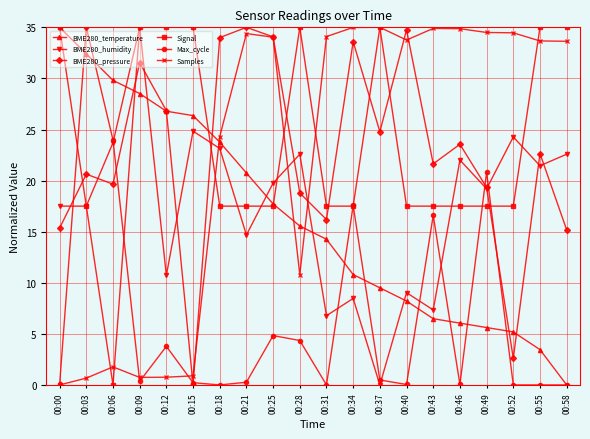

Is it true that Signal equals 35.0 at 00:15?

True